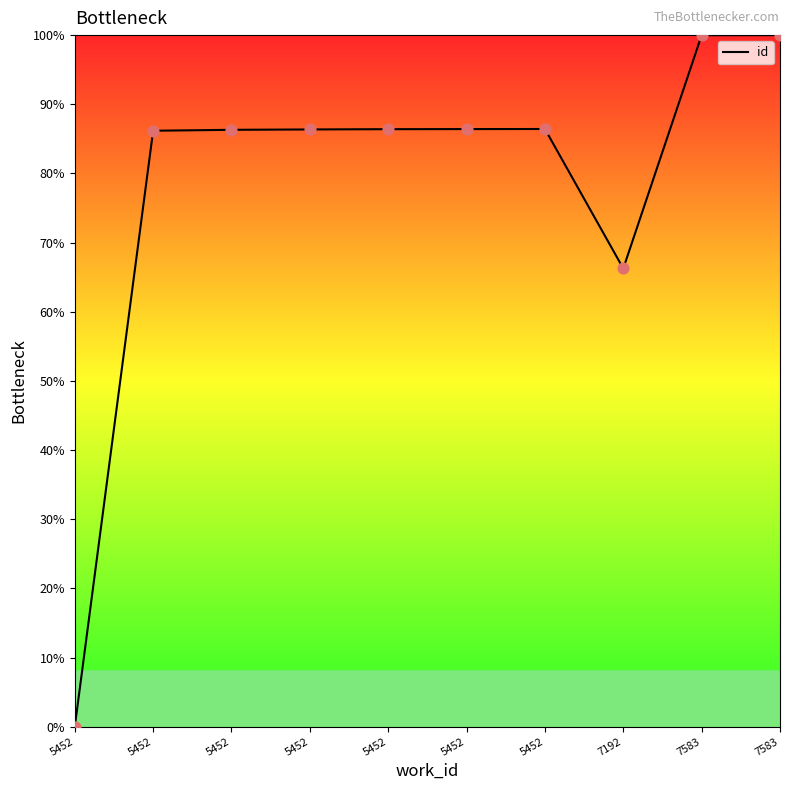

Between 7583 and 5452, which is larger?

7583